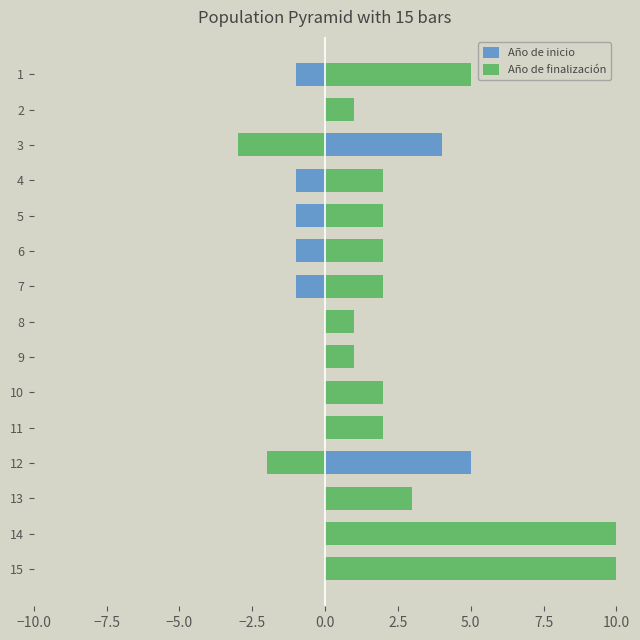

What position from the left is −7.5?

2